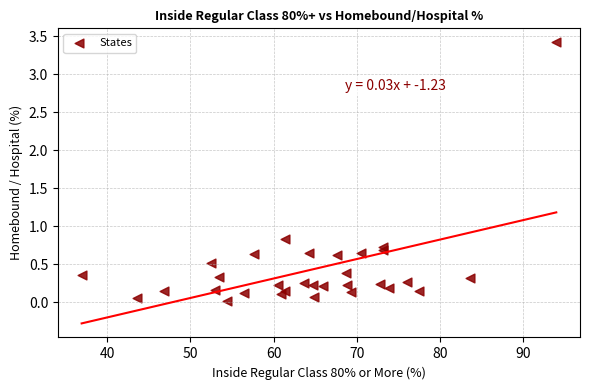

What Y value in the scatter plot is closest to 1?

0.8